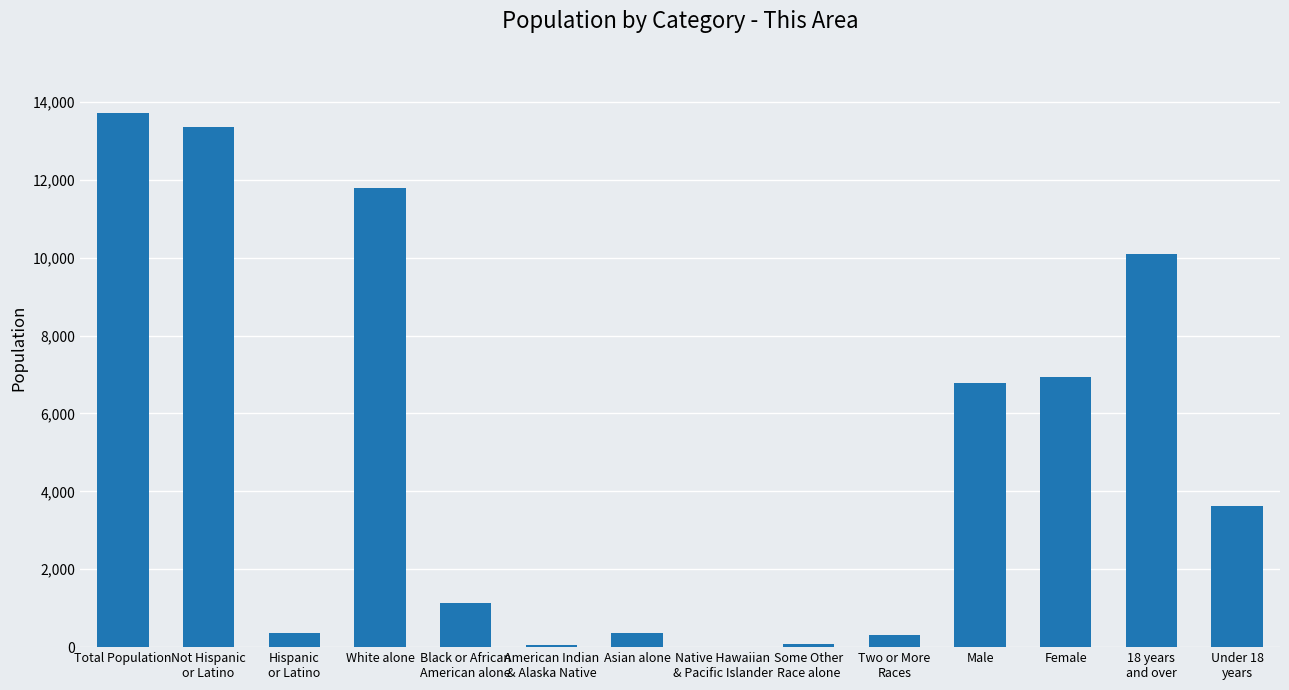

At which category does the chart reach its peak across all series?

Total Population